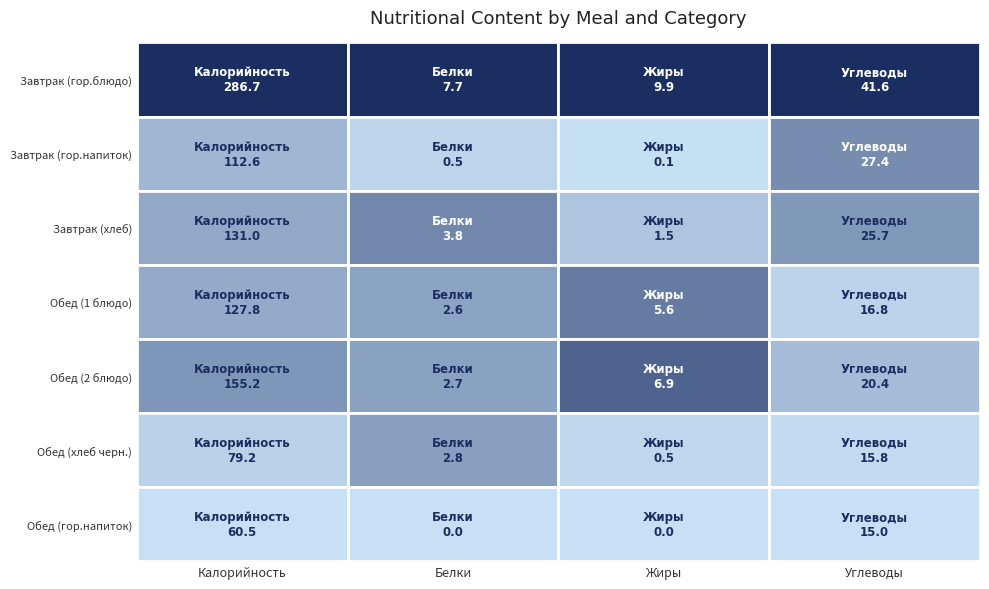

Reading left to right, extract all data points from this chart.

Завтрак (гор.блюдо): 286.7	7.7	9.9	41.6
Завтрак (гор.напиток): 112.6	0.5	0.1	27.4
Завтрак (хлеб): 131.0	3.8	1.5	25.7
Обед (1 блюдо): 127.8	2.6	5.6	16.8
Обед (2 блюдо): 155.2	2.7	6.9	20.4
Обед (хлеб черн.): 79.2	2.8	0.5	15.8
Обед (гор.напиток): 60.5	0.0	0.0	15.0